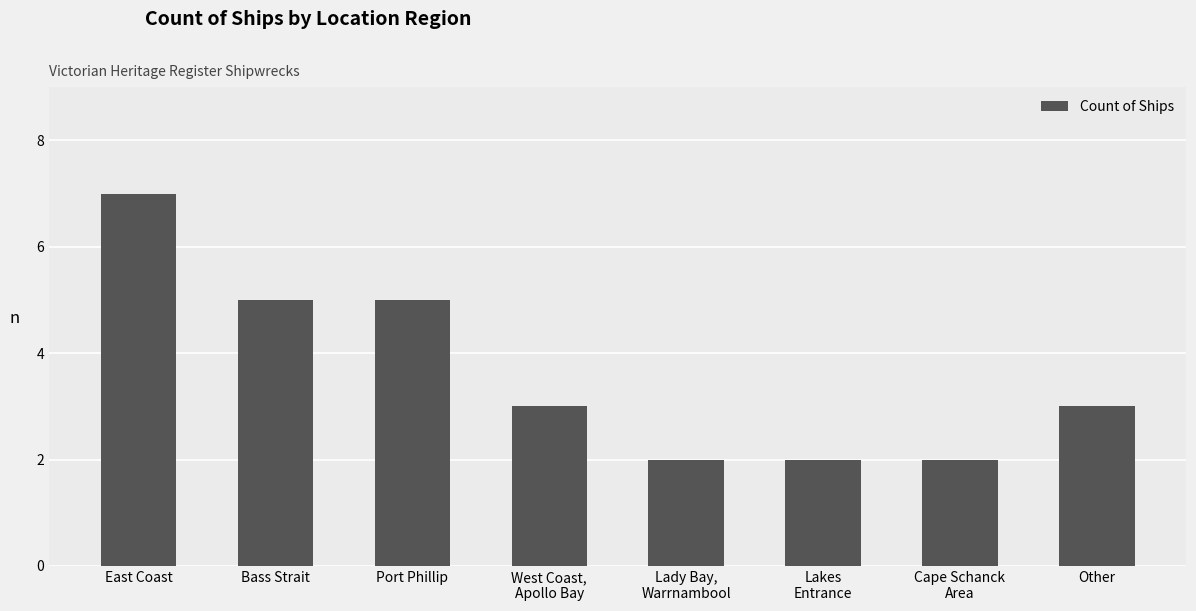

What is the sum of all values?

29